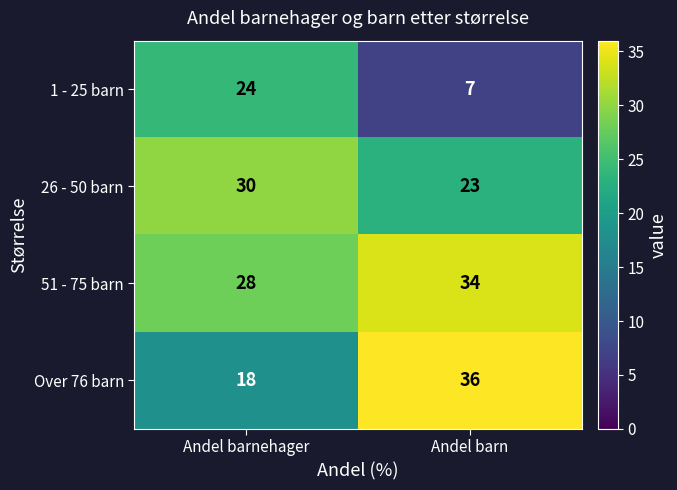

What is the smallest value displayed?

7